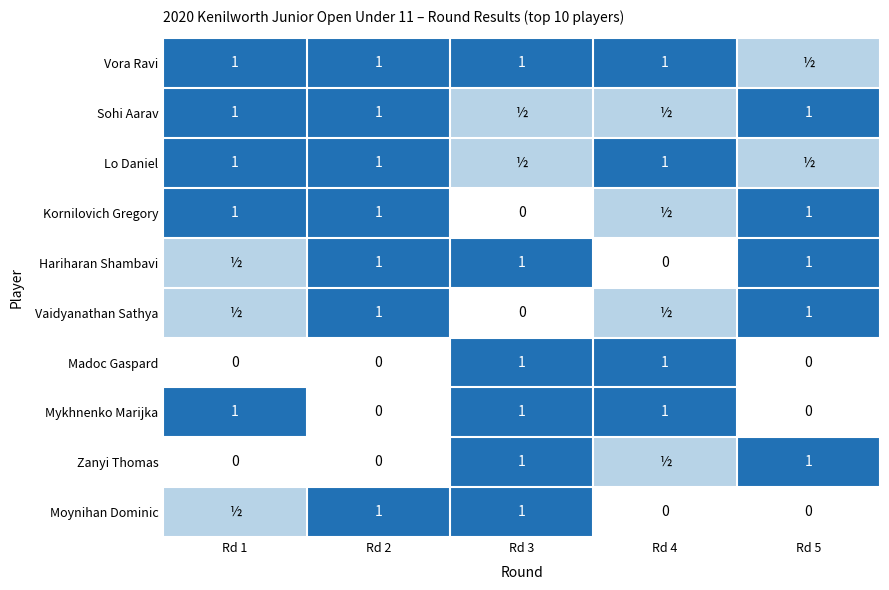

What is the highest value of the Lo Daniel series?

1.0